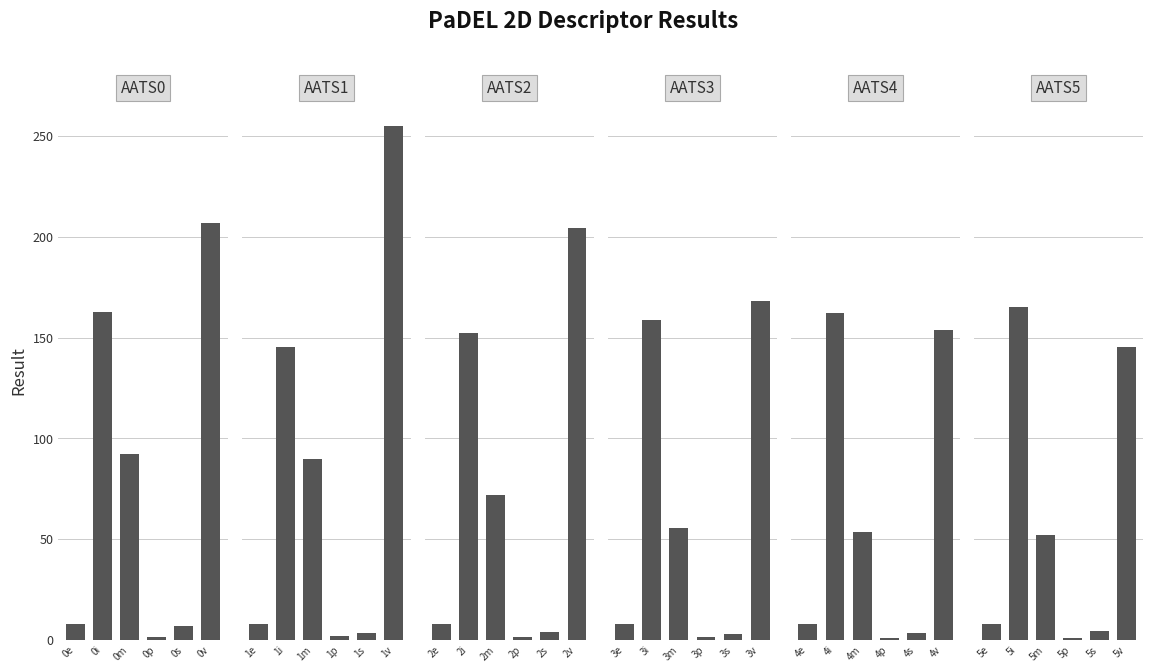

At 0i, list the series in order from smallest to largest.

AATS1, AATS2, AATS3, AATS4, AATS0, AATS5